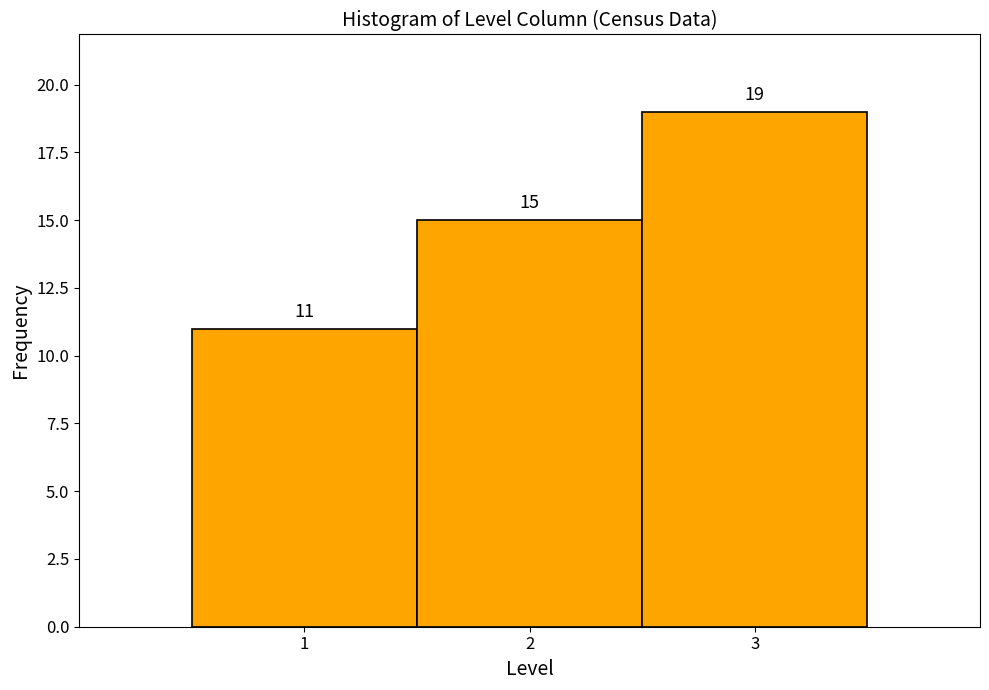

What is the height of the bar covering 2.5 to 3.5 on the x-axis?

19